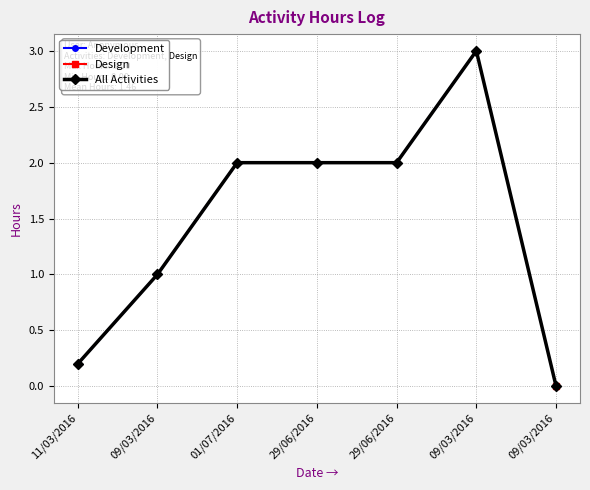

What is the difference between the maximum and second lowest values?

2.8